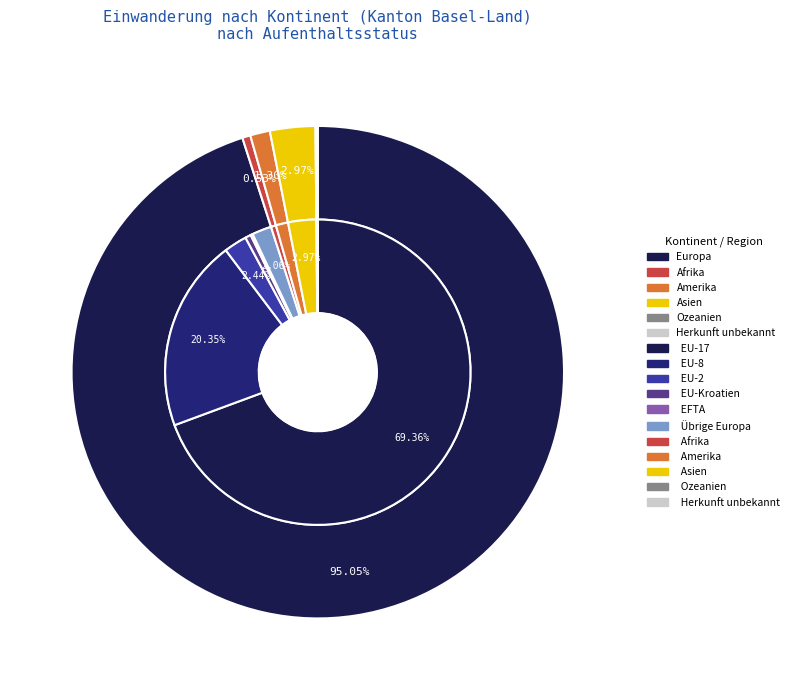

Which slice is the smallest?

Ozeanien